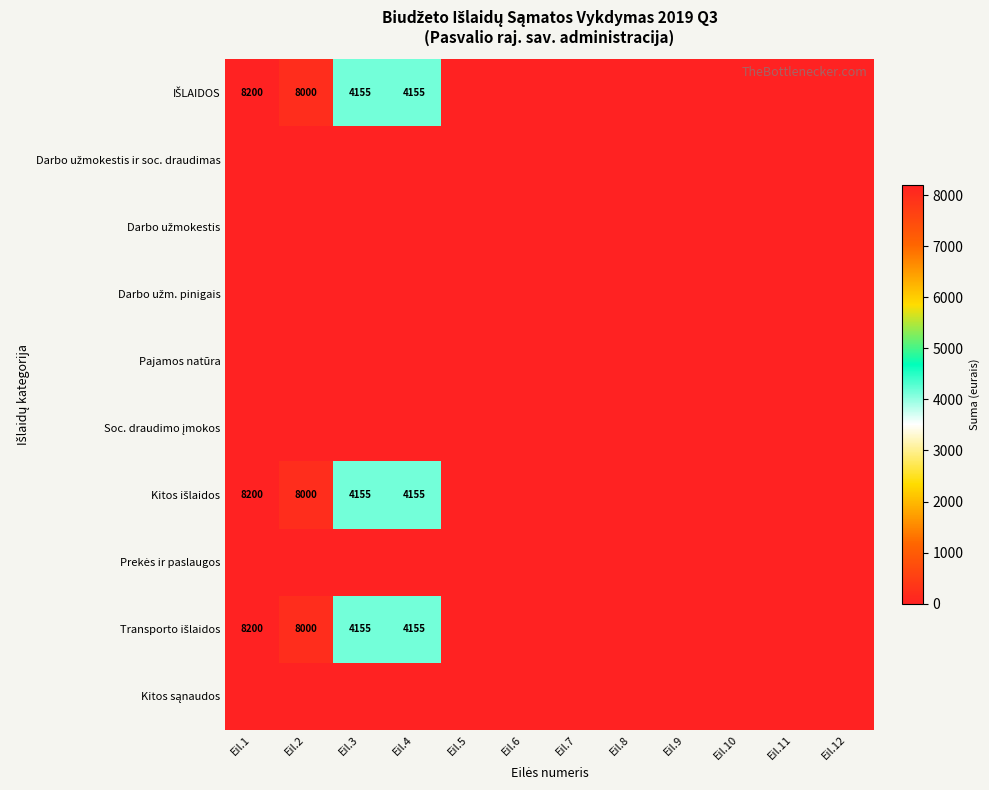

How many series are shown in this chart?

10